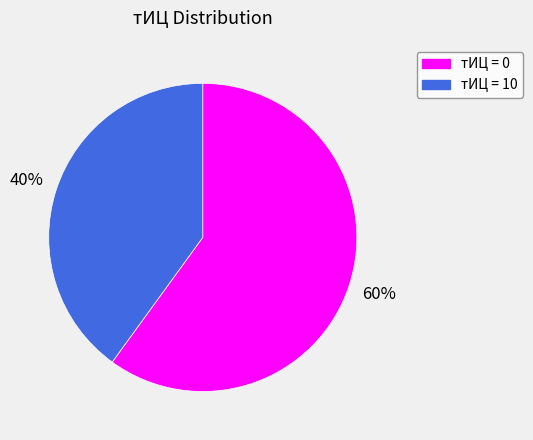

Is there any slice that represents more than half of the pie?

Yes